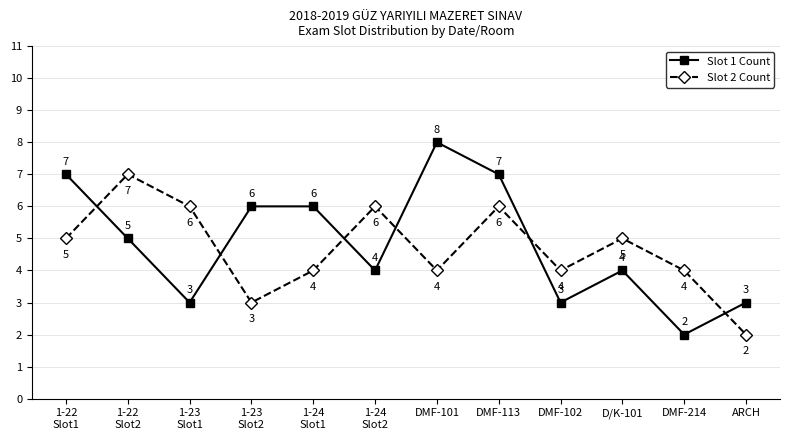

How many times do Slot 1 Count and Slot 2 Count cross each other?

6